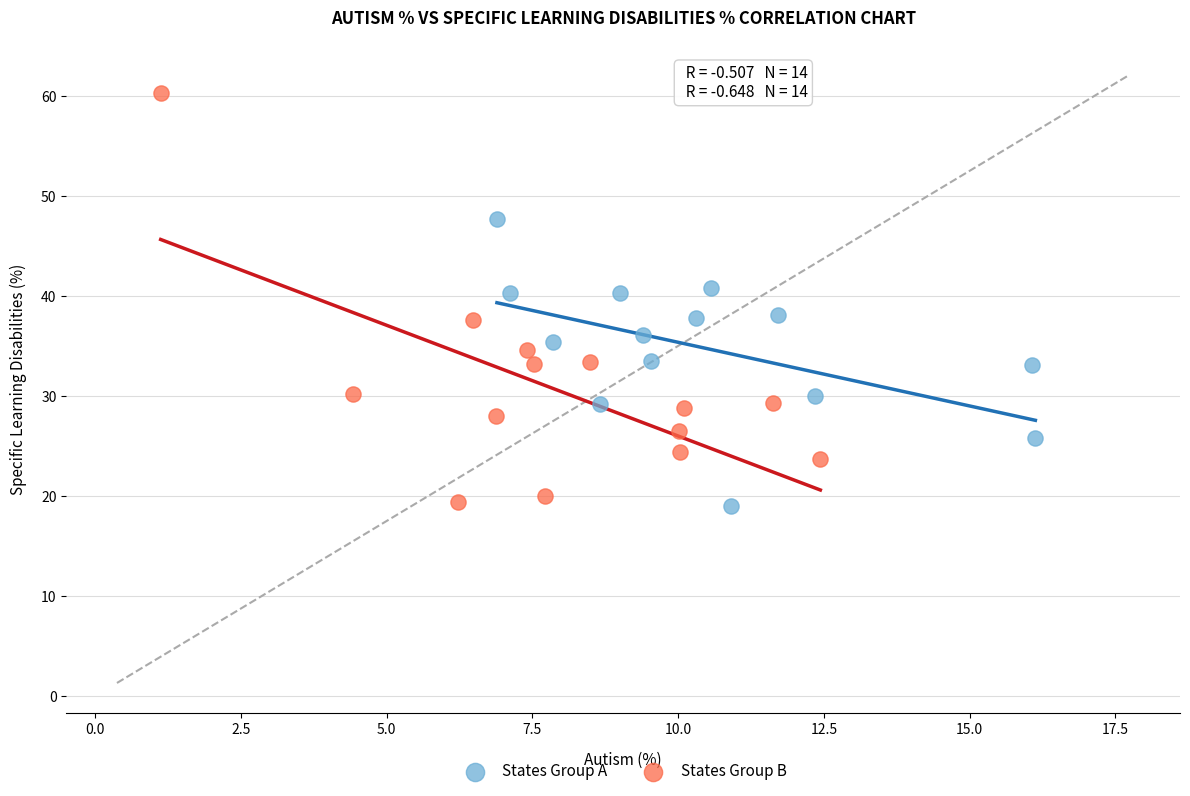

Which series has the largest Y range (max minus min)?

States Group B